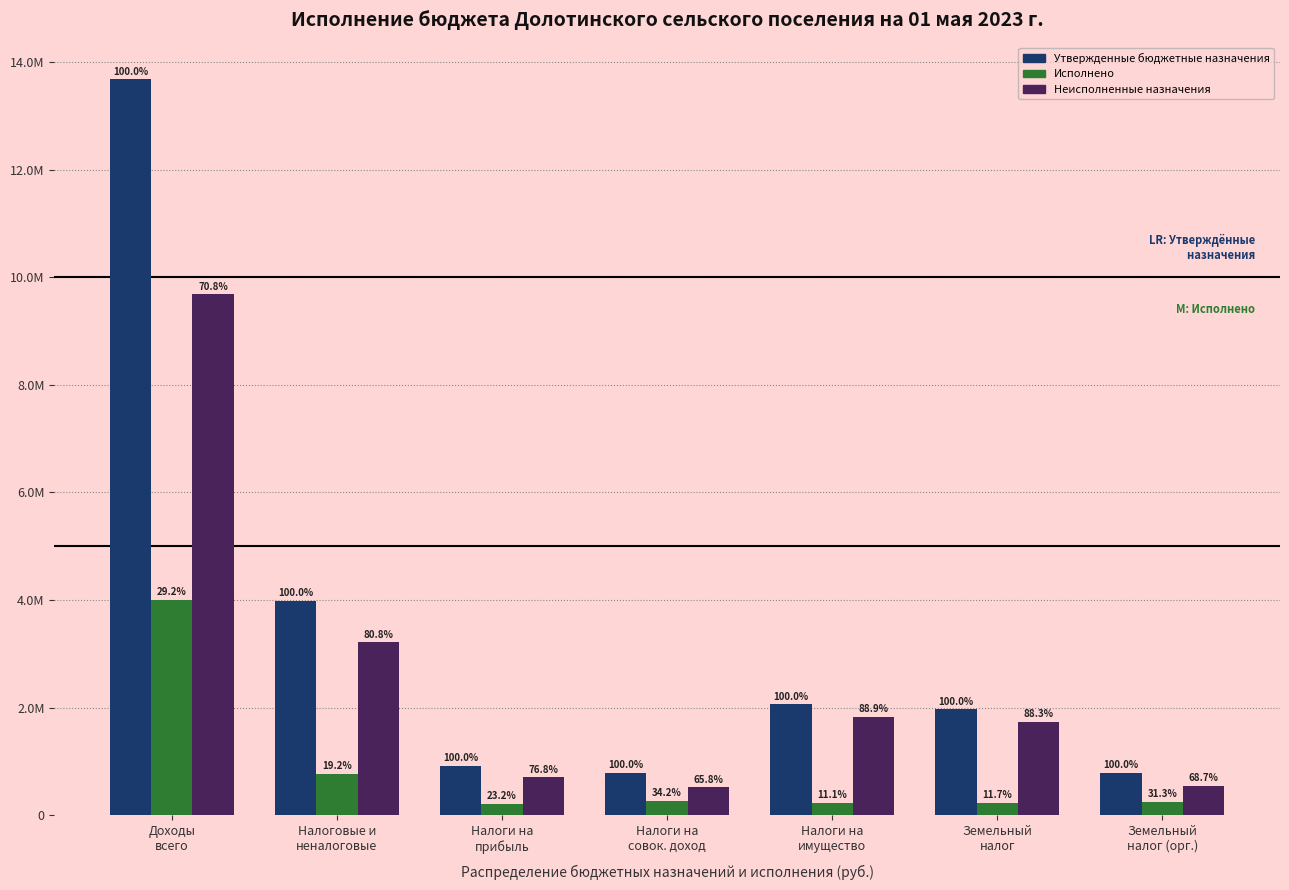

What are all the series names shown in the legend?

Утвержденные бюджетные назначения, Исполнено, Неисполненные назначения